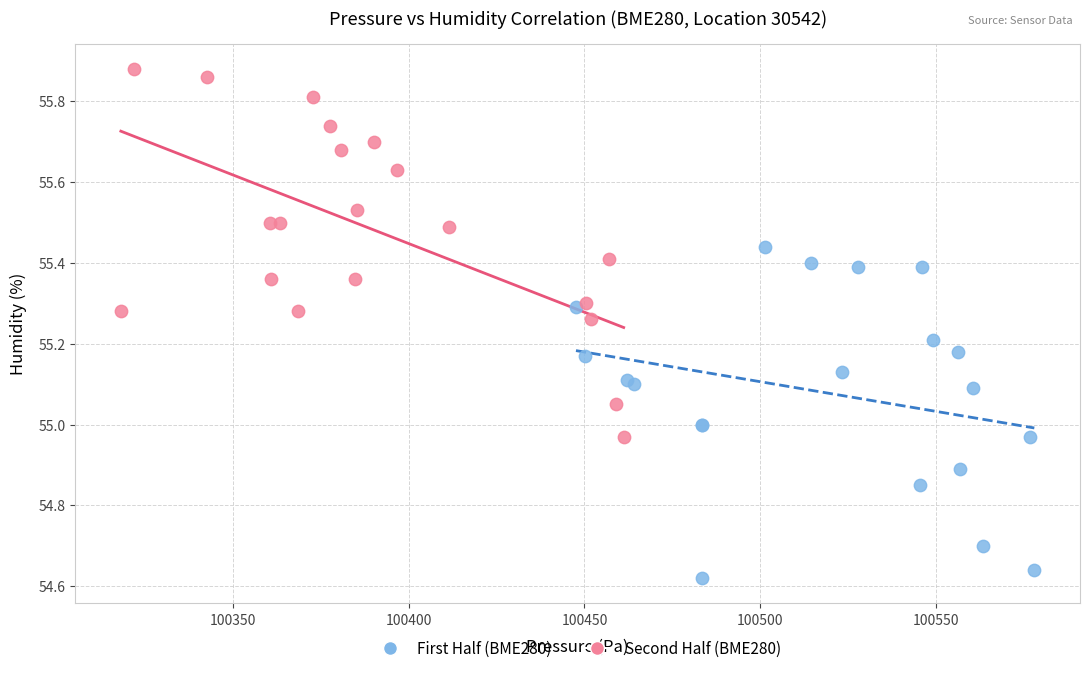

Which series contains the highest Y value?

Second Half (BME280)